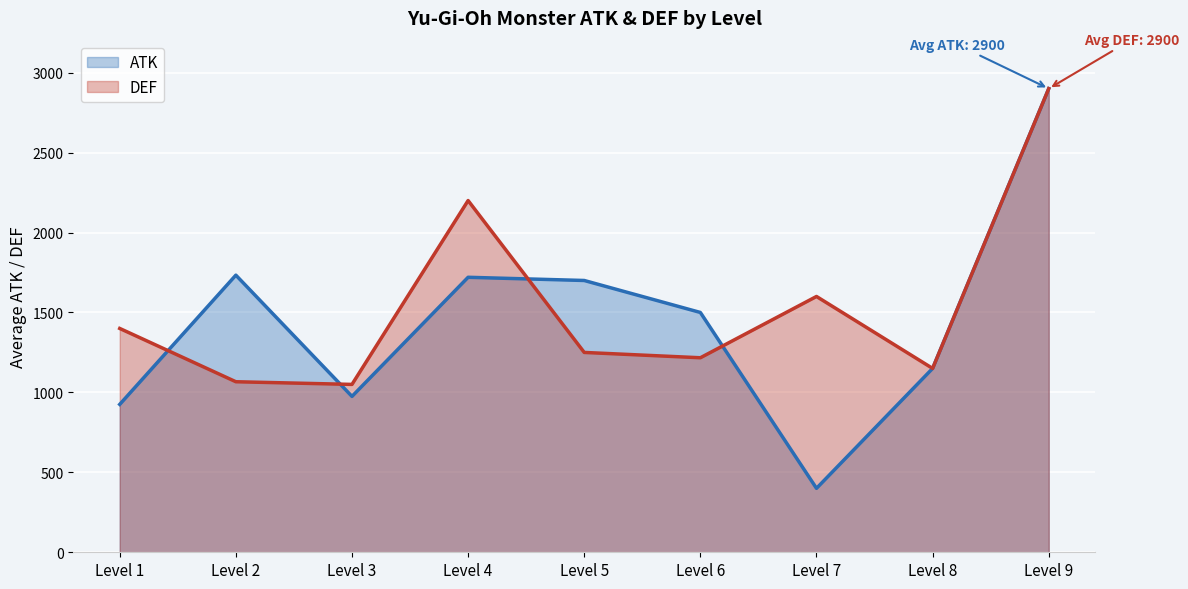

What is the value of the ATK point at the 4th from the left?

1720.0